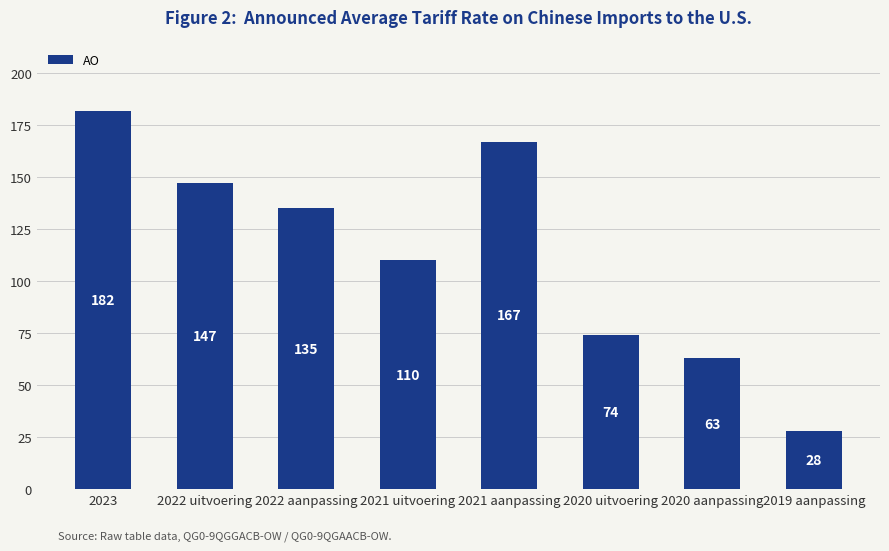

True or false: the data shows 220 at 2021 aanpassing.

False